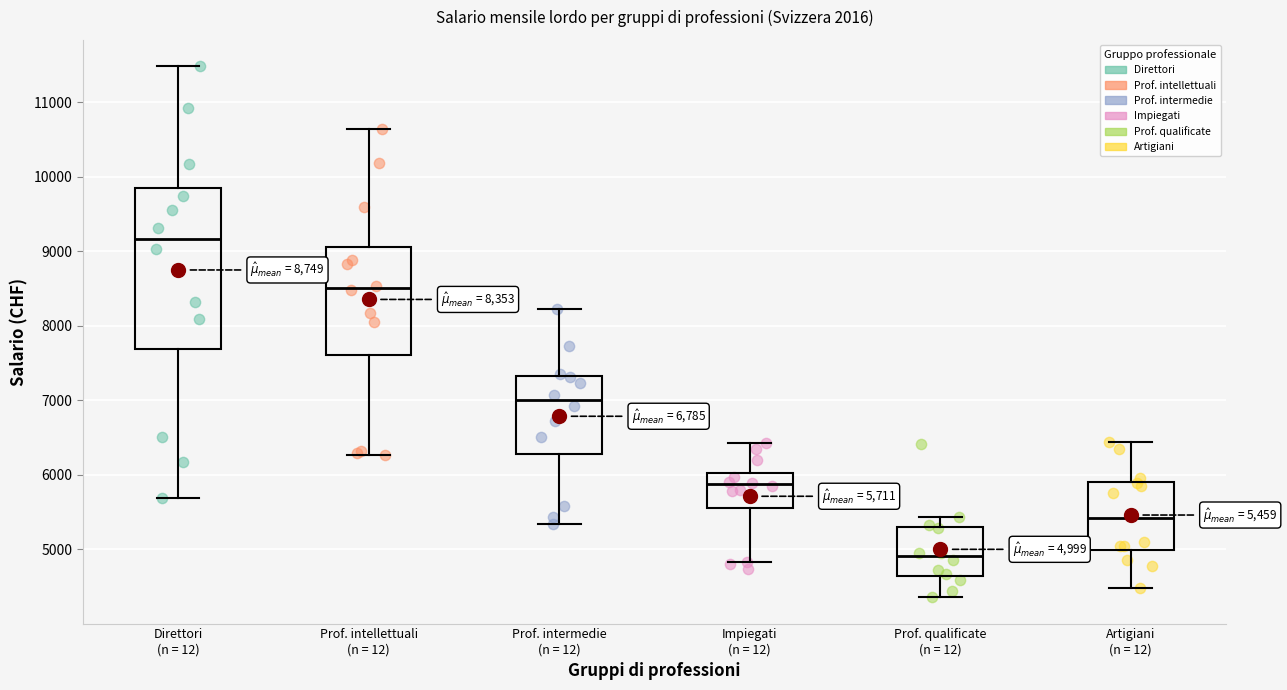

Comparing the boxes themselves (not the whiskers), which one is the tallest?

Direttori (n = 12)